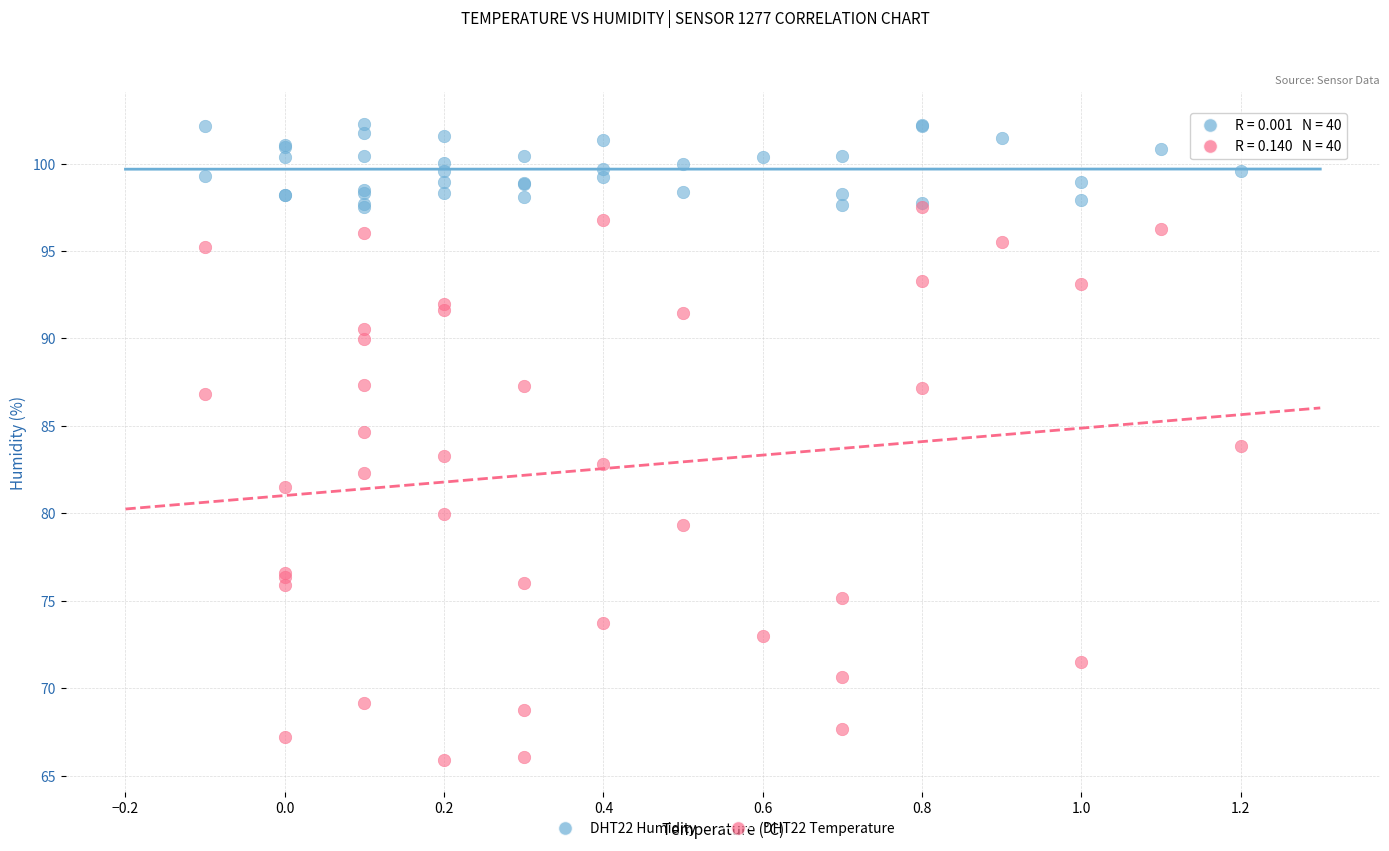

Which series has the largest Y range (max minus min)?

DHT22 Temperature